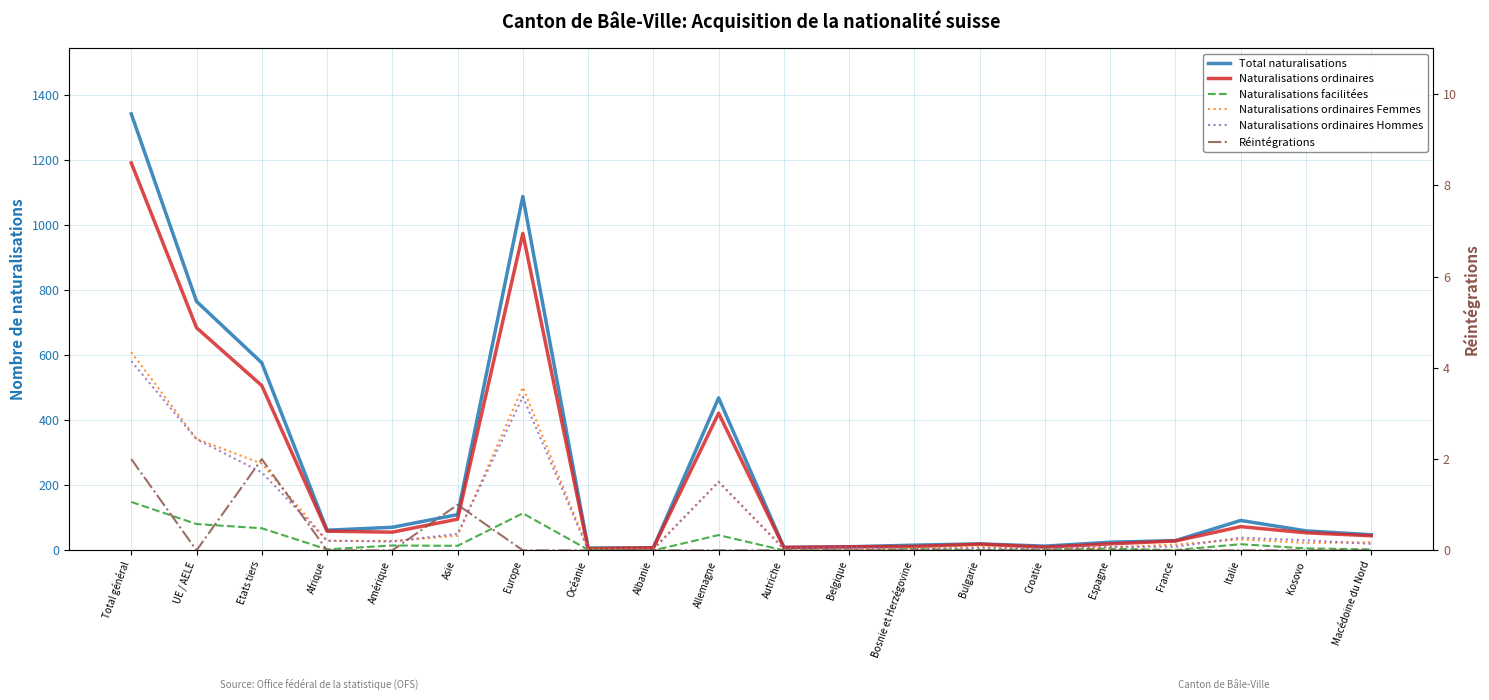

Between Total général and Amérique, which series saw the biggest shift?

Total naturalisations